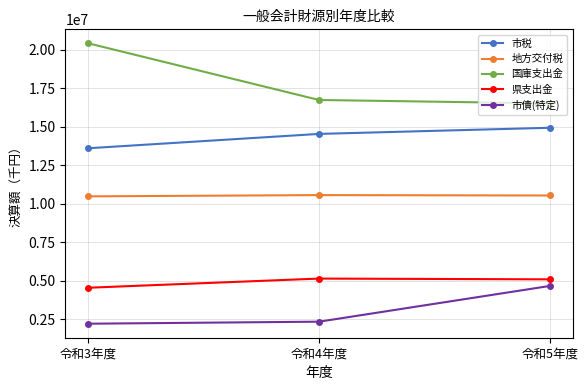

The value of 県支出金 at 令和5年度 is 8590993. True or false?

False